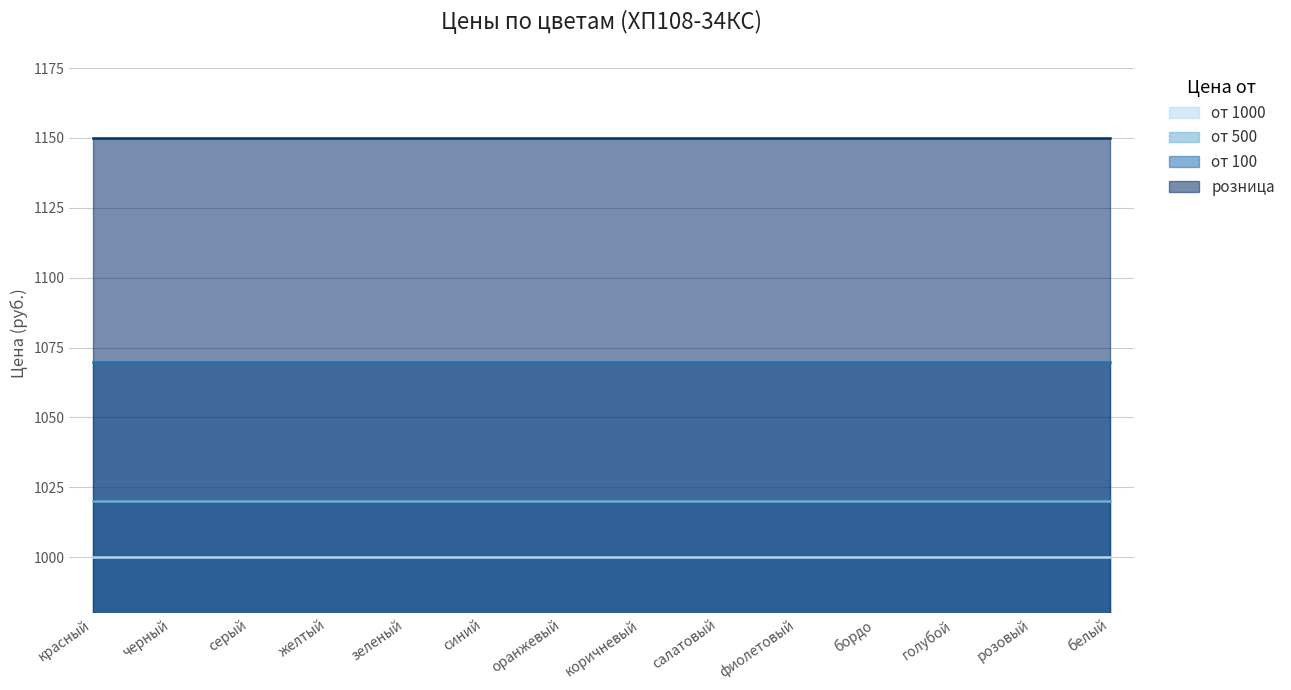

The от 1000 series shows 1488 at белый. True or false?

False